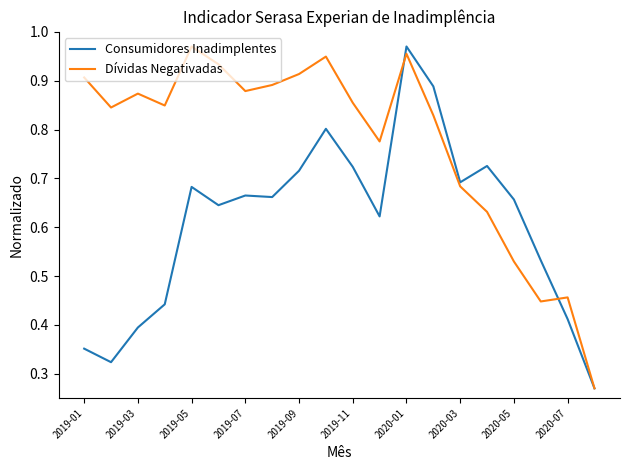

Which series has the largest total across all categories?

Dívidas Negativadas